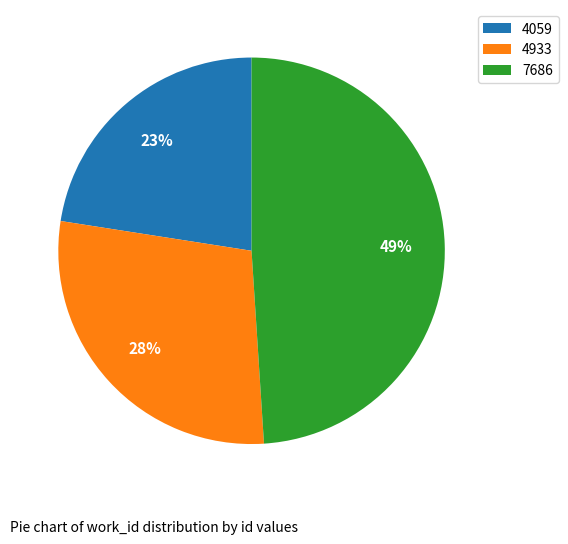

Which slice is the largest?

7686